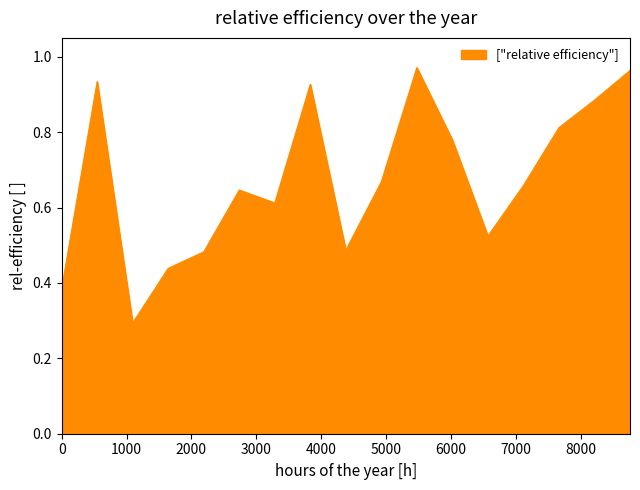

What is the smallest value displayed?

0.3